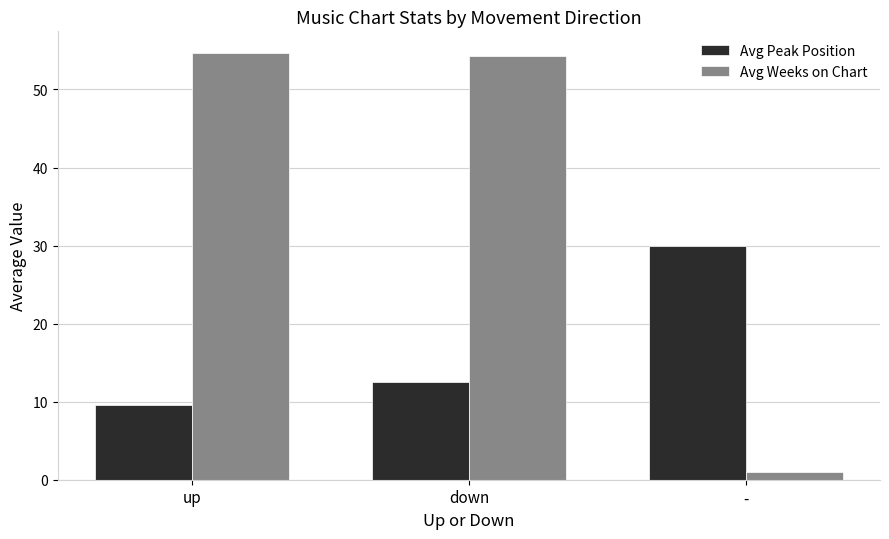

Which category has the lowest value in the Avg Peak Position series?

up